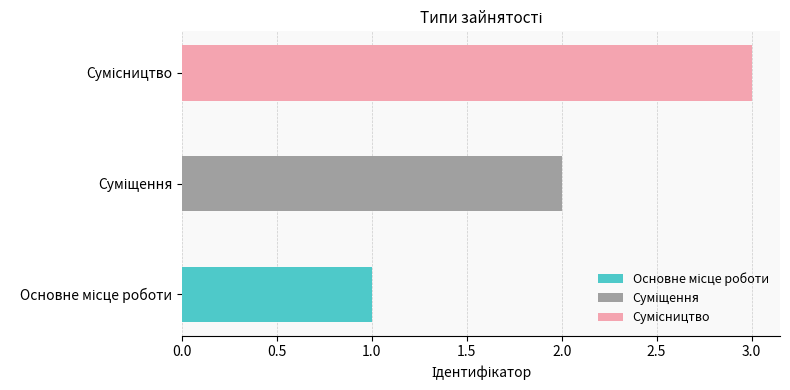

Reading right to left, list all the values displayed in this chart.

3	2	1